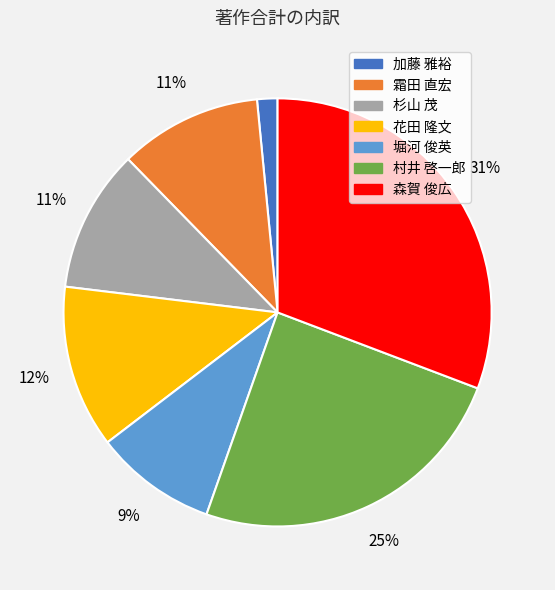

Approximately how many times larger is the value at 村井 啓一郎 compared to 霜田 直宏?

2.3